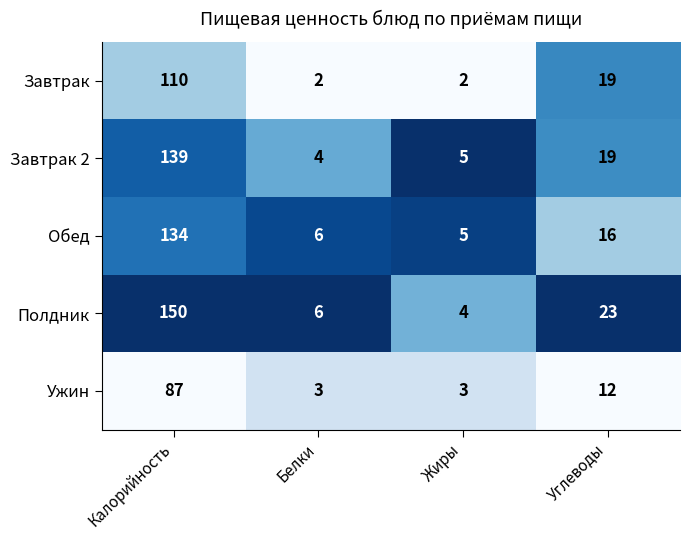

What is the sum of all Обед values?

161